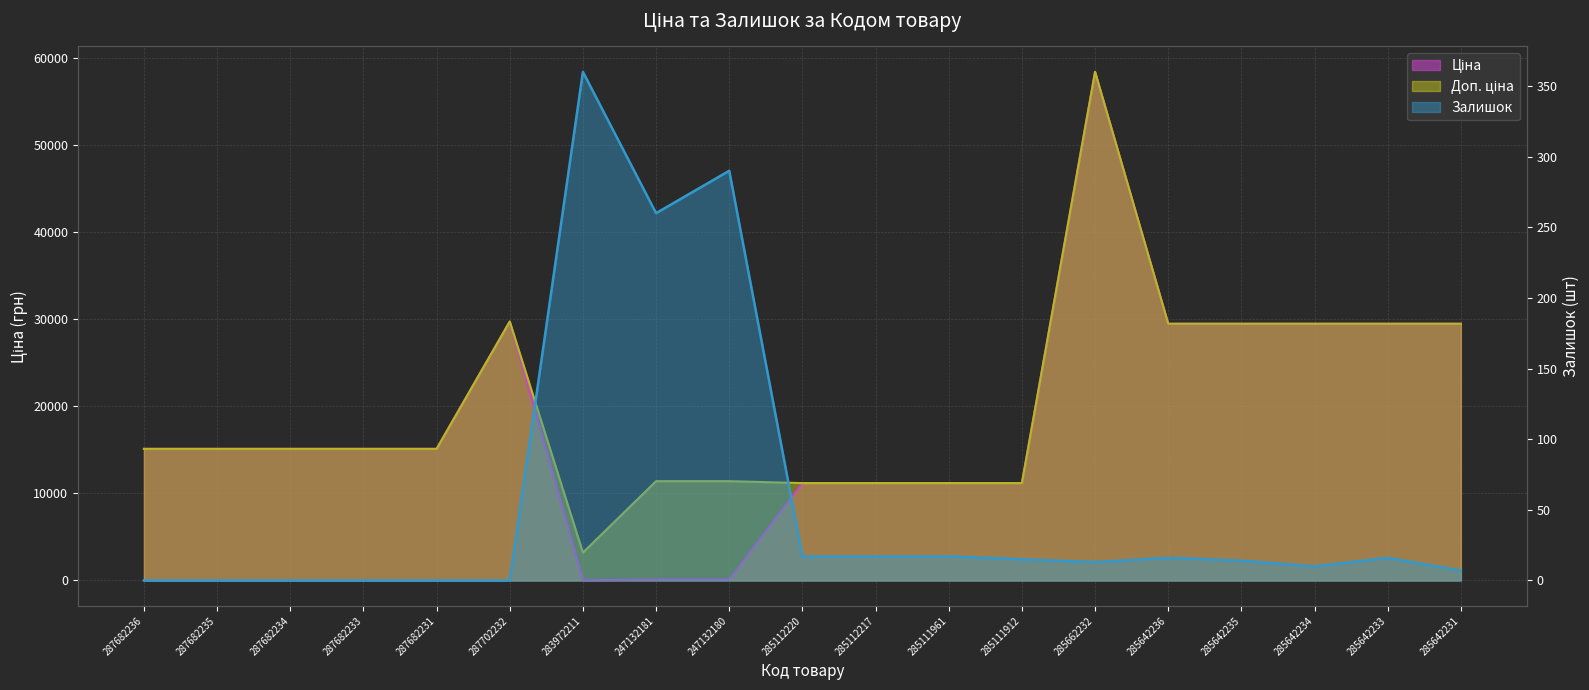

Which series has the largest range (max minus min)?

Ціна